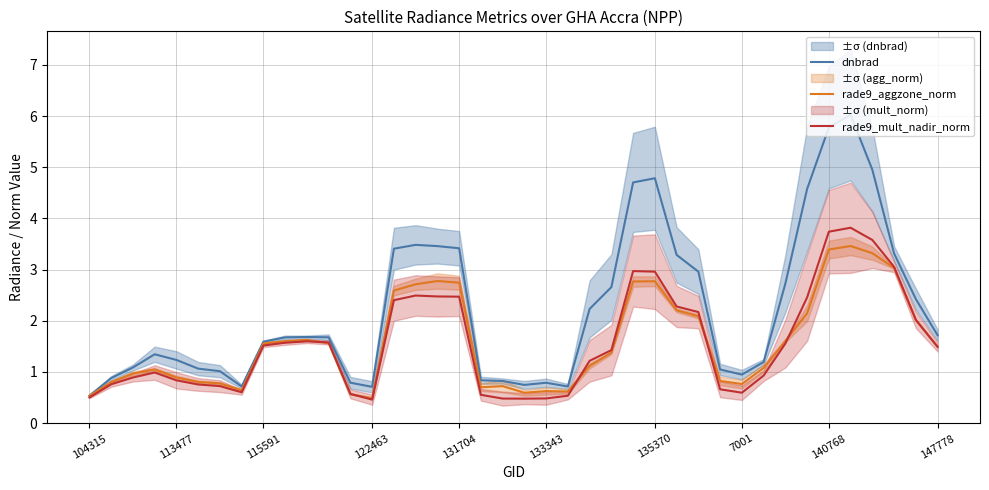

Is it true that rade9_mult_nadir_norm equals 0.5 at 104315?

True